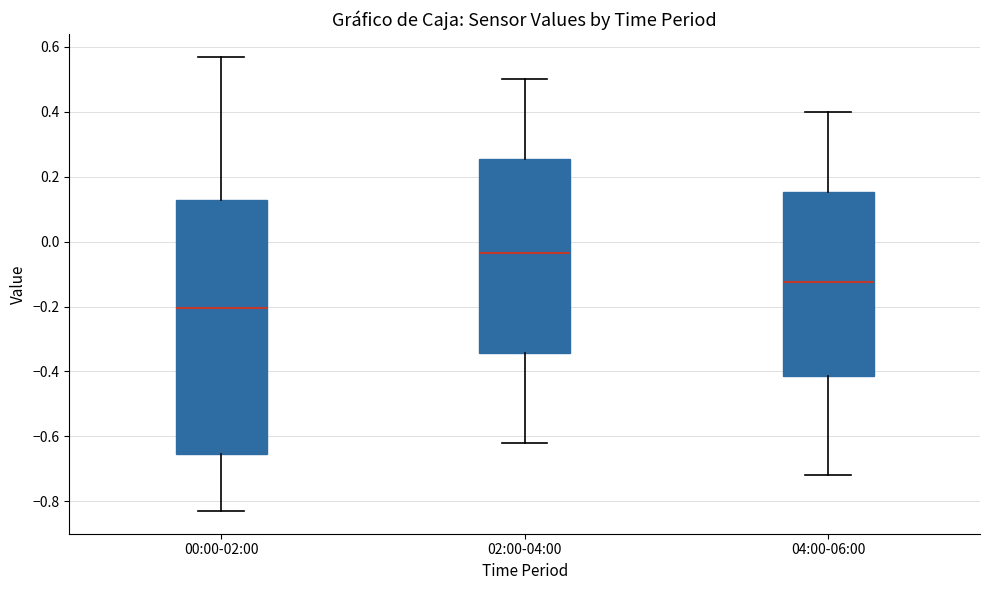

Which box has the lowest median line?

00:00-02:00